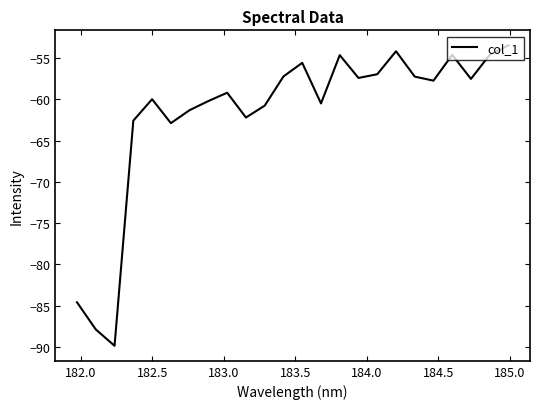

What is the maximum value shown in the chart?

-53.4